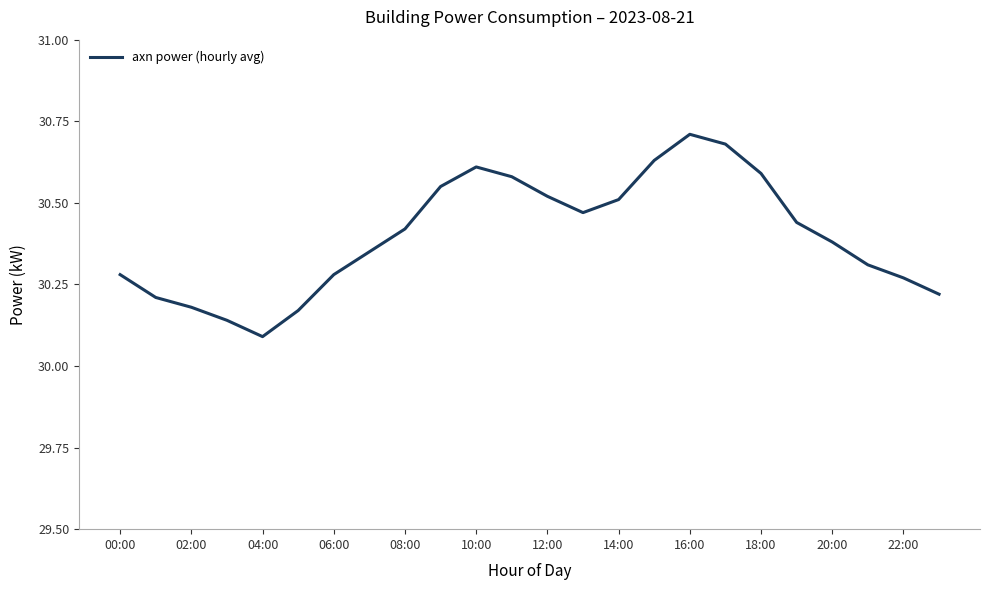

How many interior local peaks (higher than both neighbors) does the data have?

2